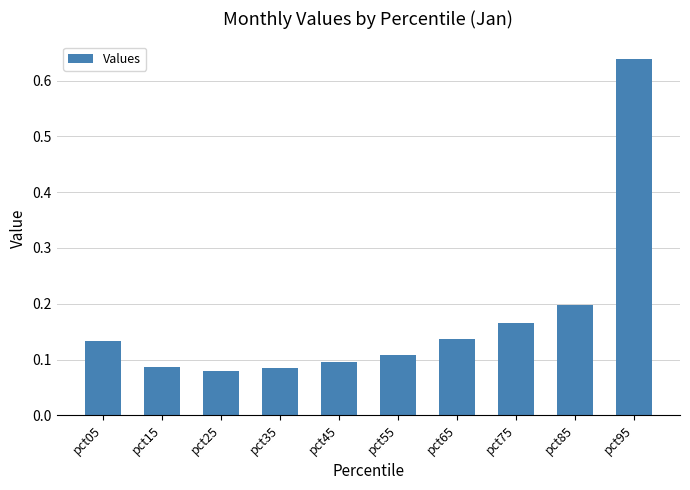

The value at pct55 is 0.2. True or false?

False